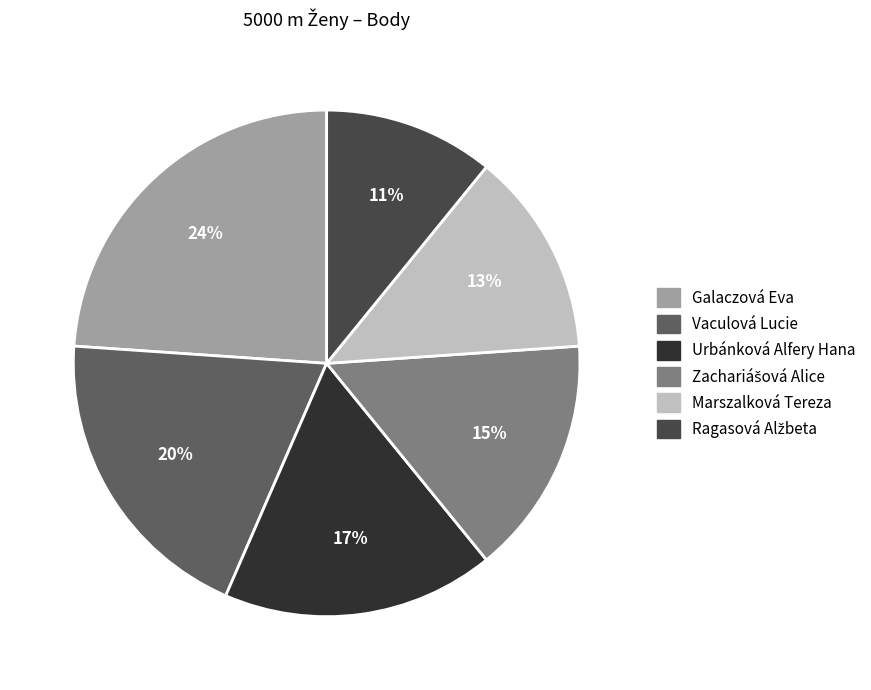

How many slices are in this pie chart?

6